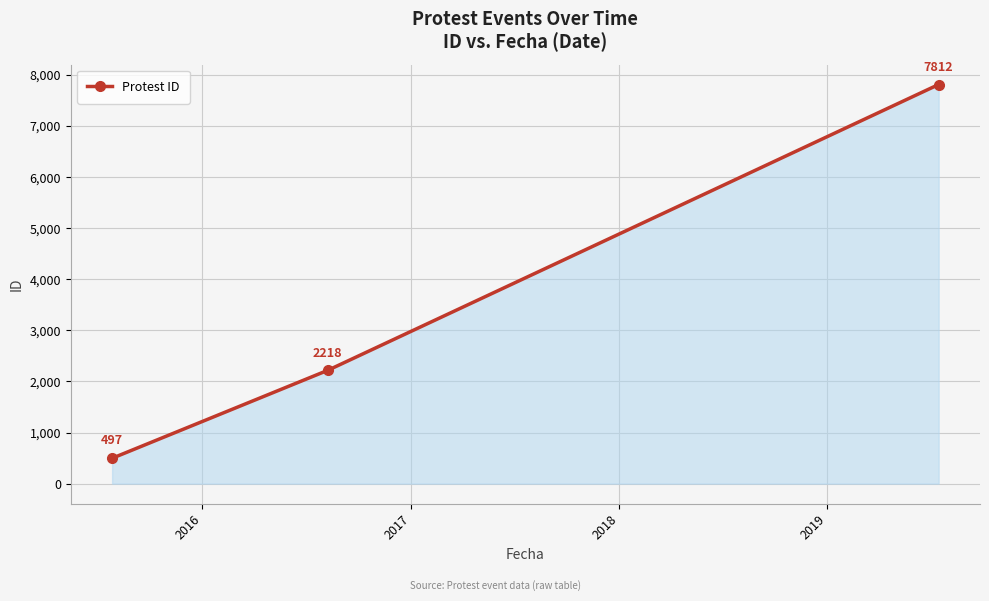

What is the smallest value displayed?

497